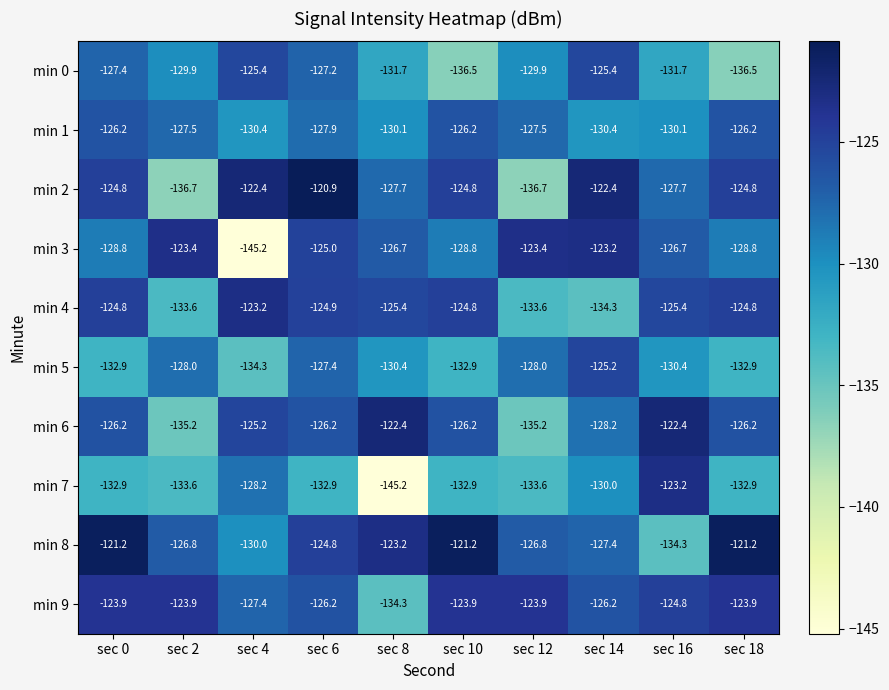

At sec 16, list the series in order from smallest to largest.

min 8, min 0, min 5, min 1, min 2, min 3, min 4, min 9, min 7, min 6